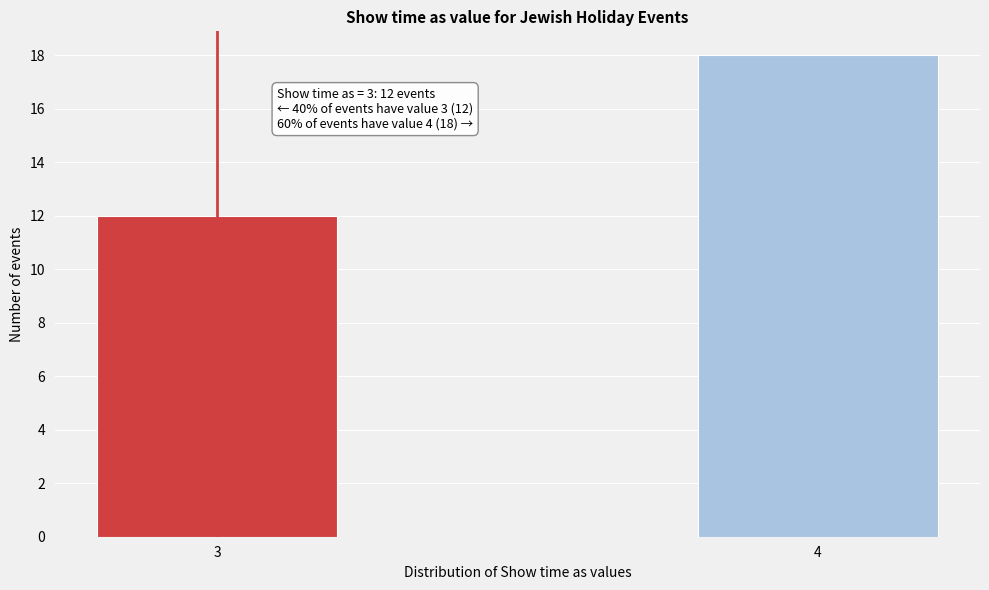

Reading right to left, transcribe all the data shown in this chart.

4=18	3=12